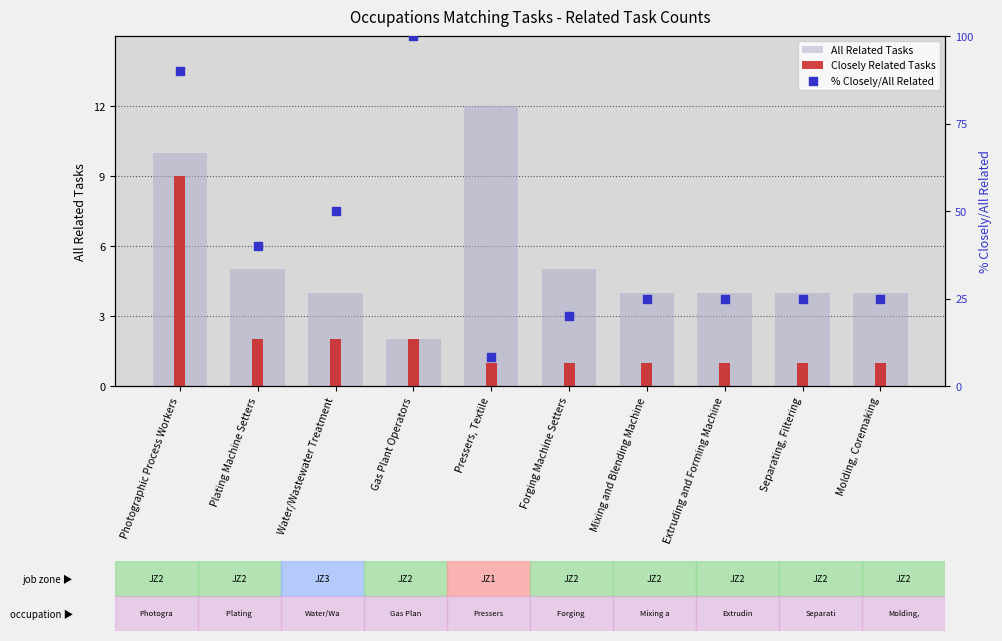

What is the total value across all series at Photographic Process Workers?

109.0